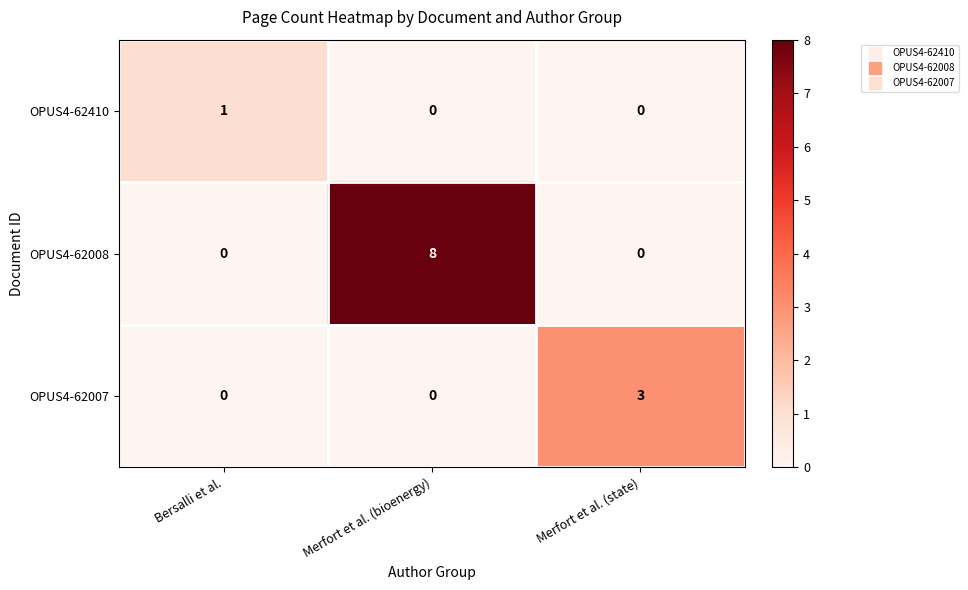

Which series has the largest range (max minus min)?

OPUS4-62008